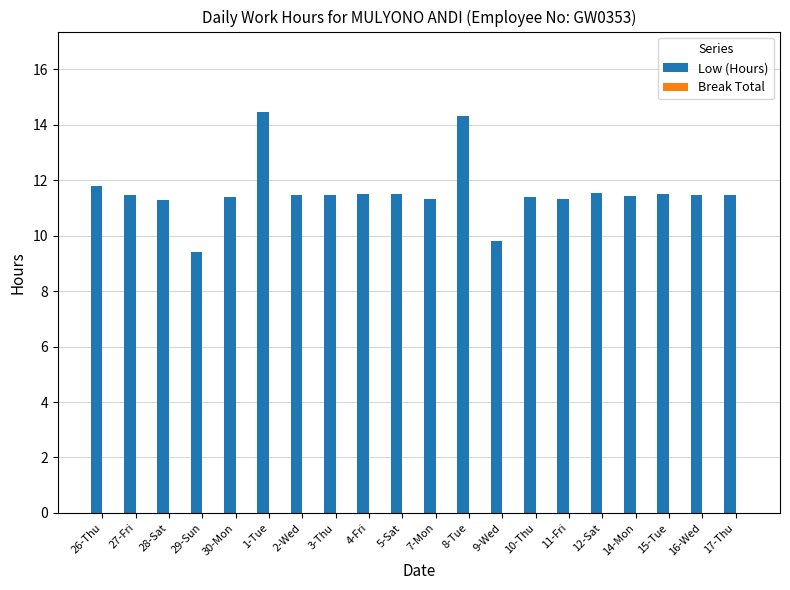

Approximately how many times larger is the value at 14-Mon compared to 1-Tue?

0.8